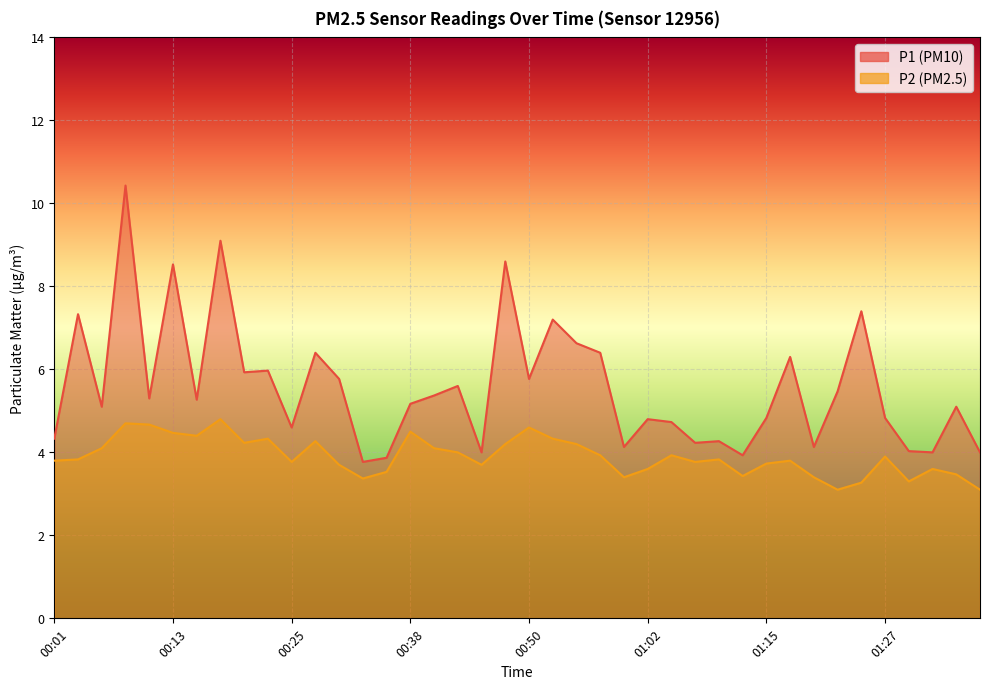

Is the value of P2 at 00:15 greater than the value of P1 at 00:03?

No